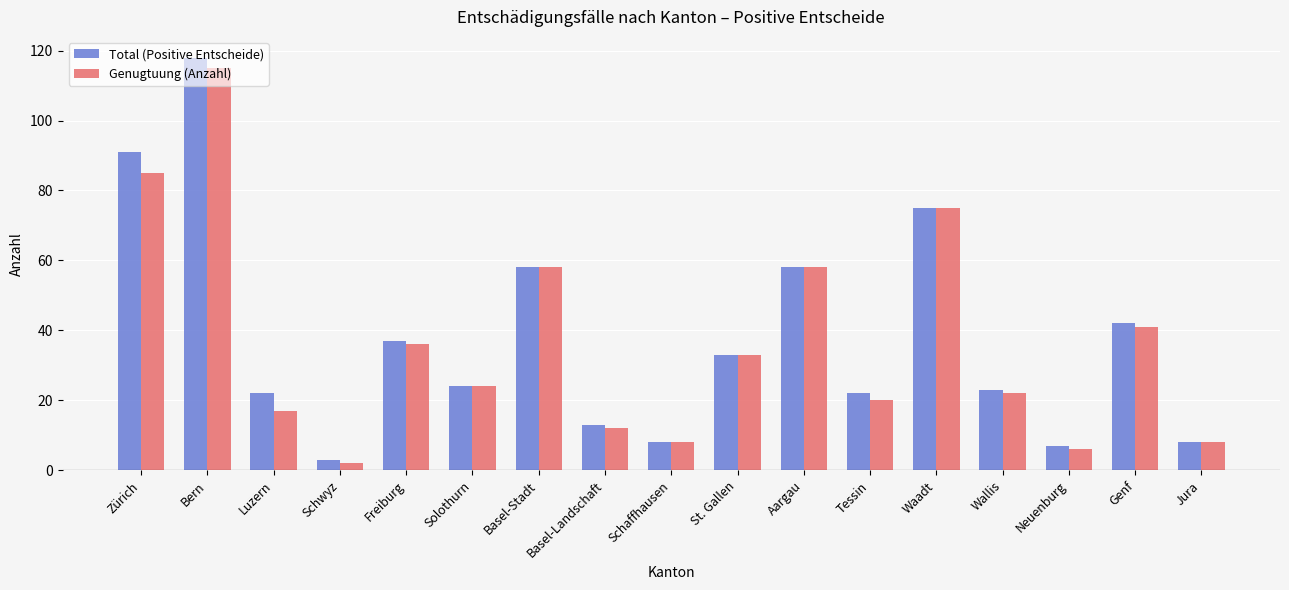

Rank the series at Zürich from lowest to highest value.

Genugtuung (Anzahl), Total (Positive Entscheide)